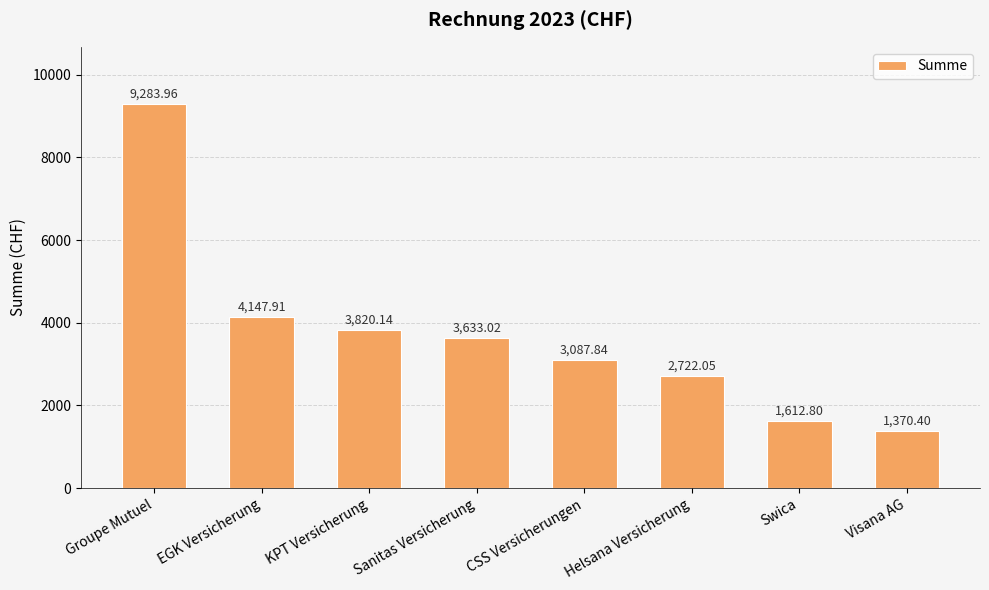

Which category has the lowest value across all series?

Visana AG